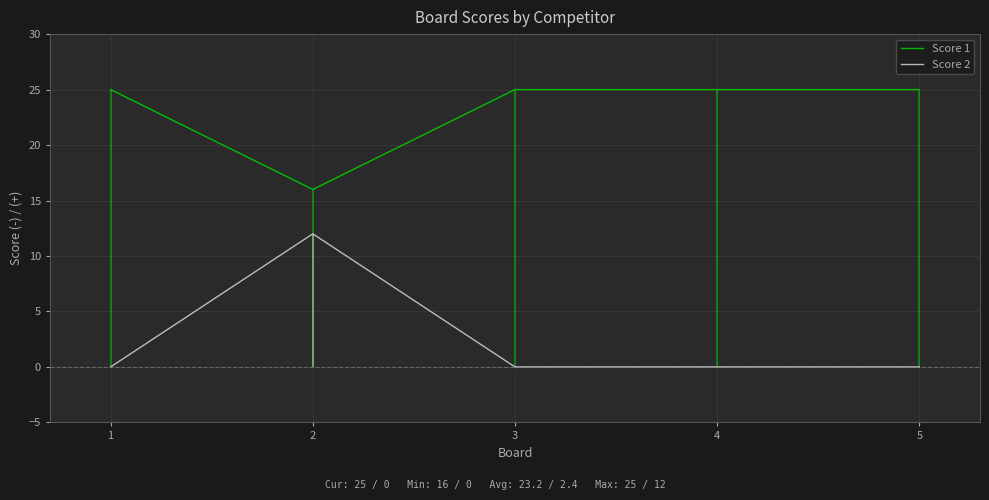

What are all the series names shown in the legend?

Score 1, Score 2